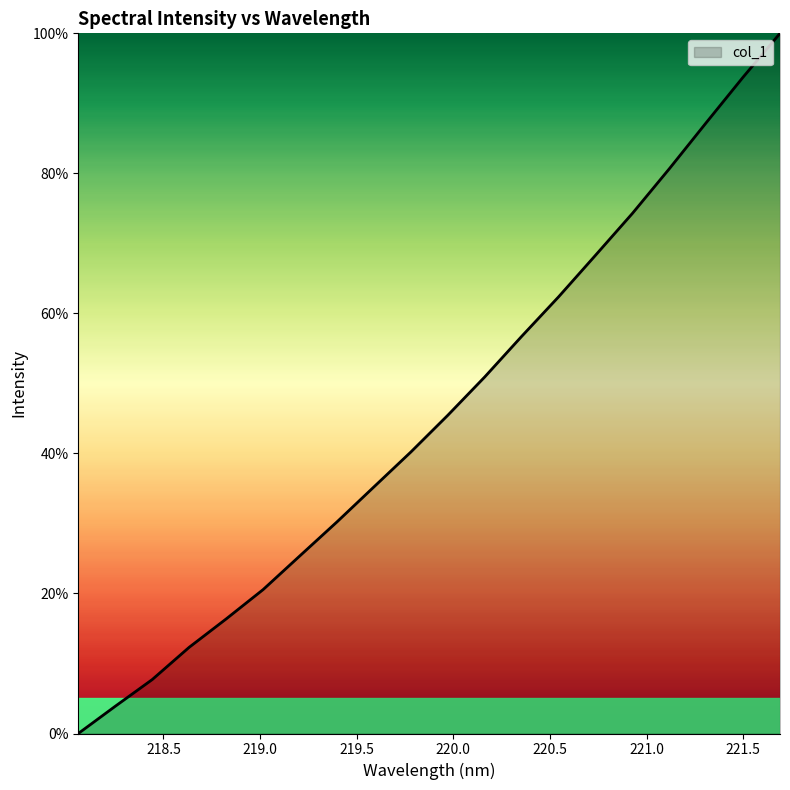

What is the greatest value displayed?

100.0